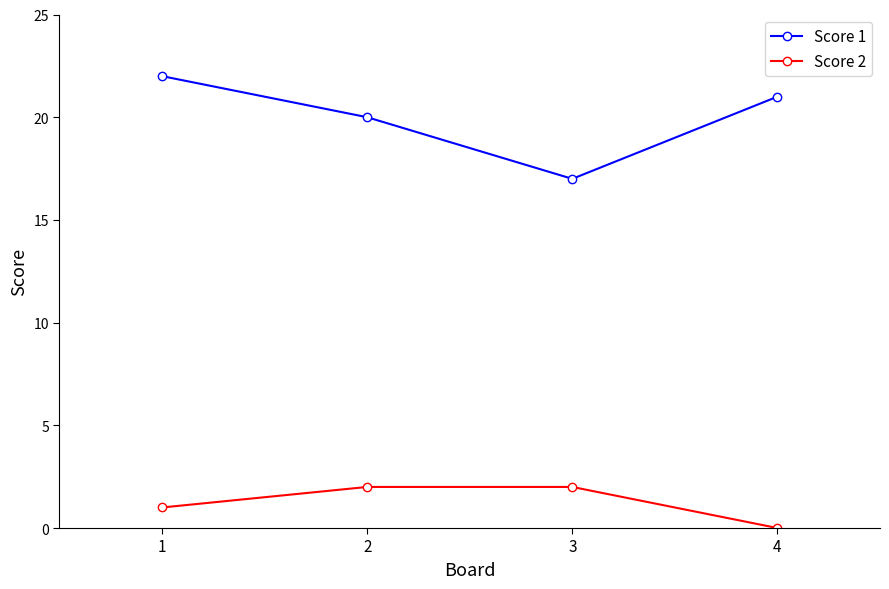

Rank the series by their maximum value, from highest to lowest.

Score 1, Score 2